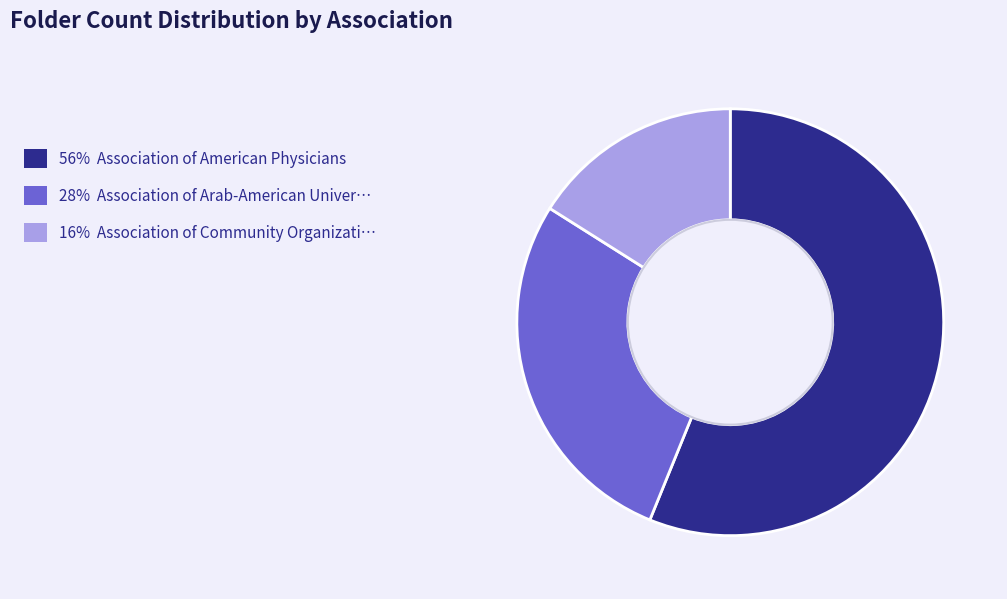

Does any single category account for the majority?

Yes